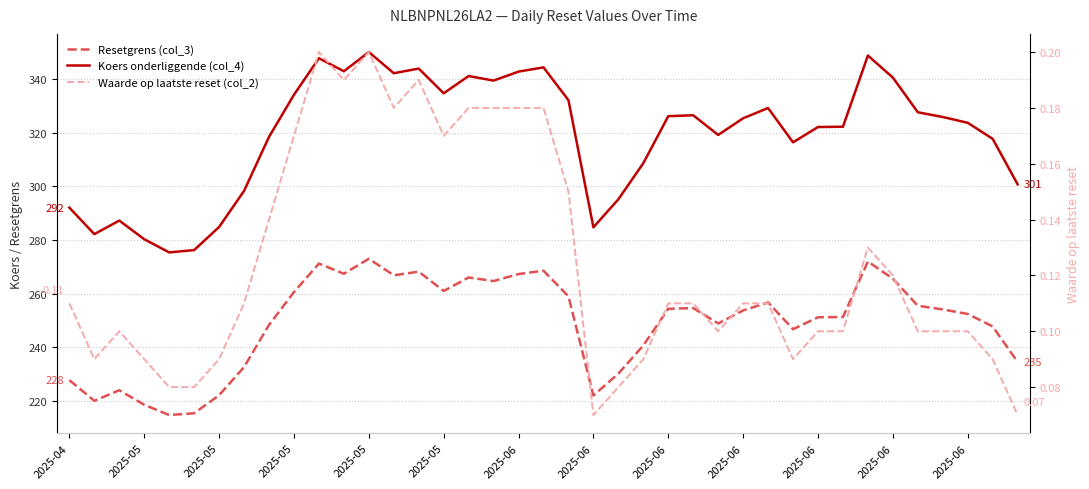

True or false: Koers onderliggende (col_4) and Resetgrens (col_3) intersect in this chart.

False